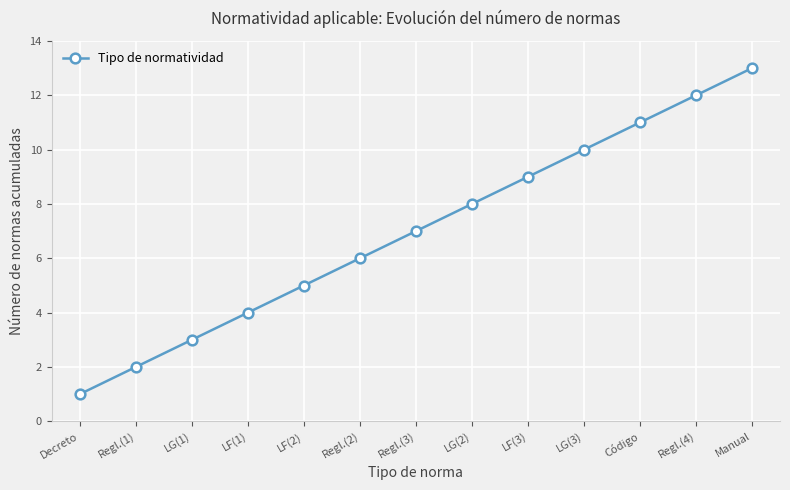

What position from the right is Regl.(3)?

7